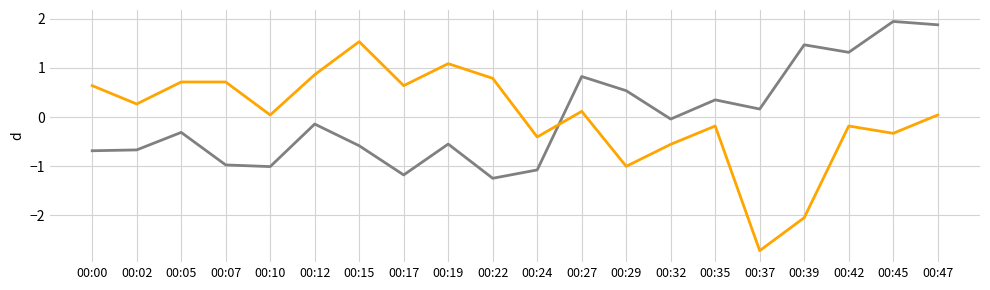

What is the greatest value displayed?

1.9